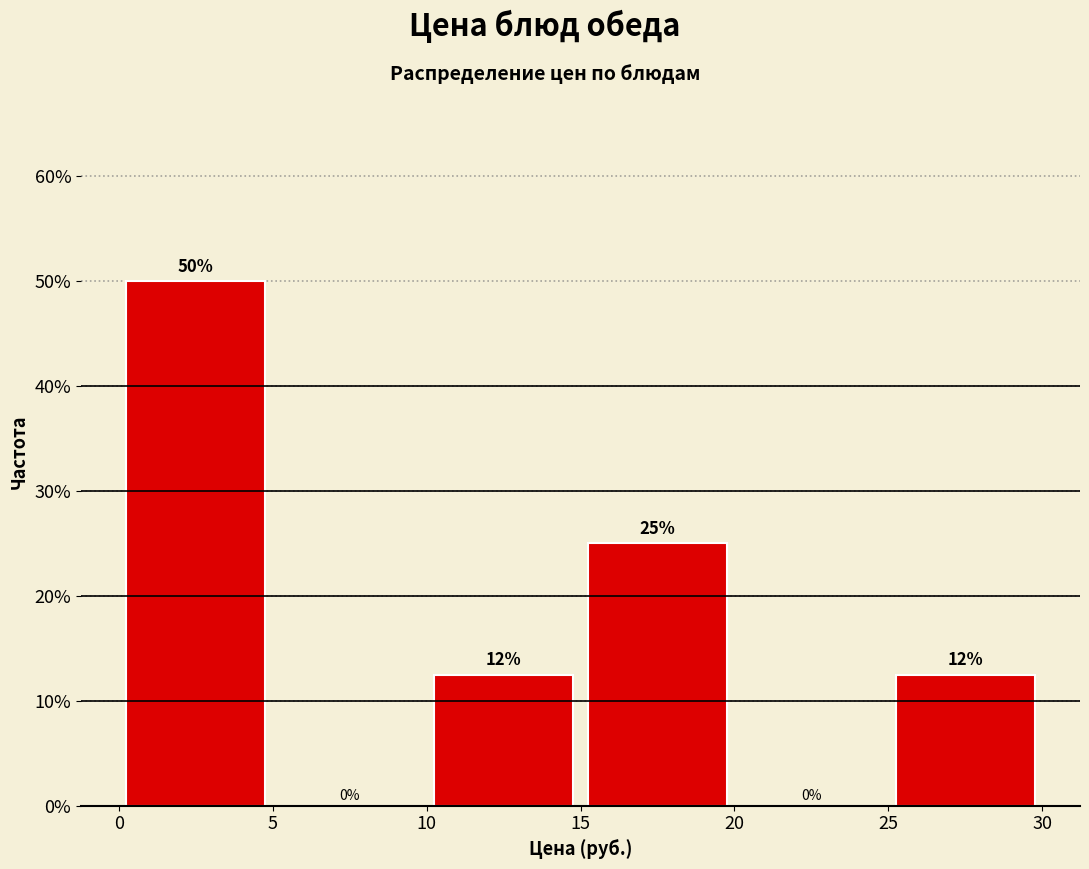

Over which range of the x-axis is the bar tallest?

0 to 5